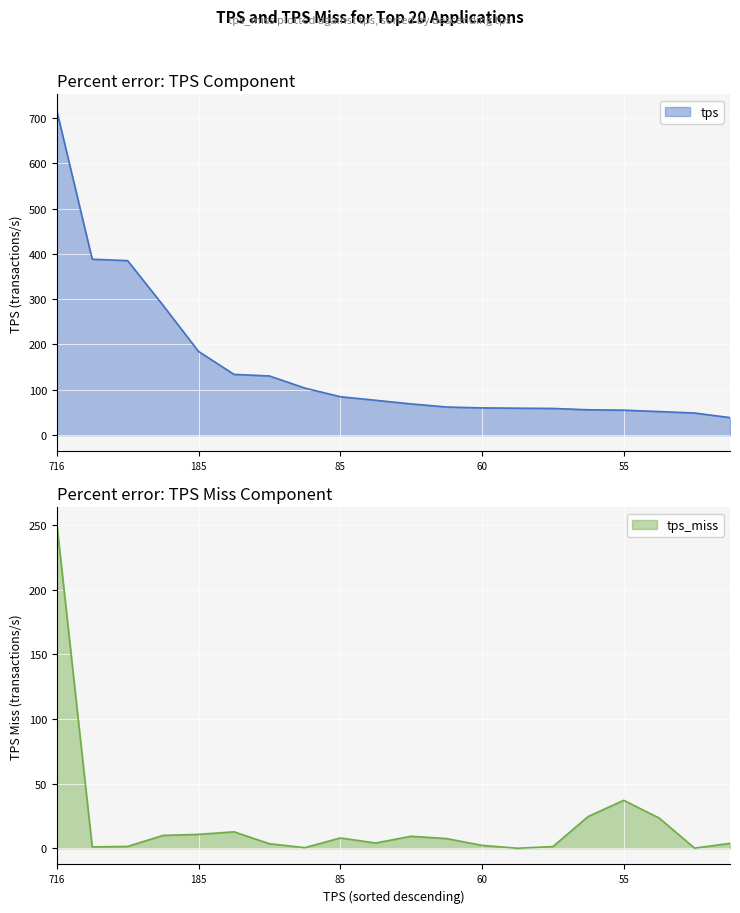

What position from the right is 38.69674768518519?

1